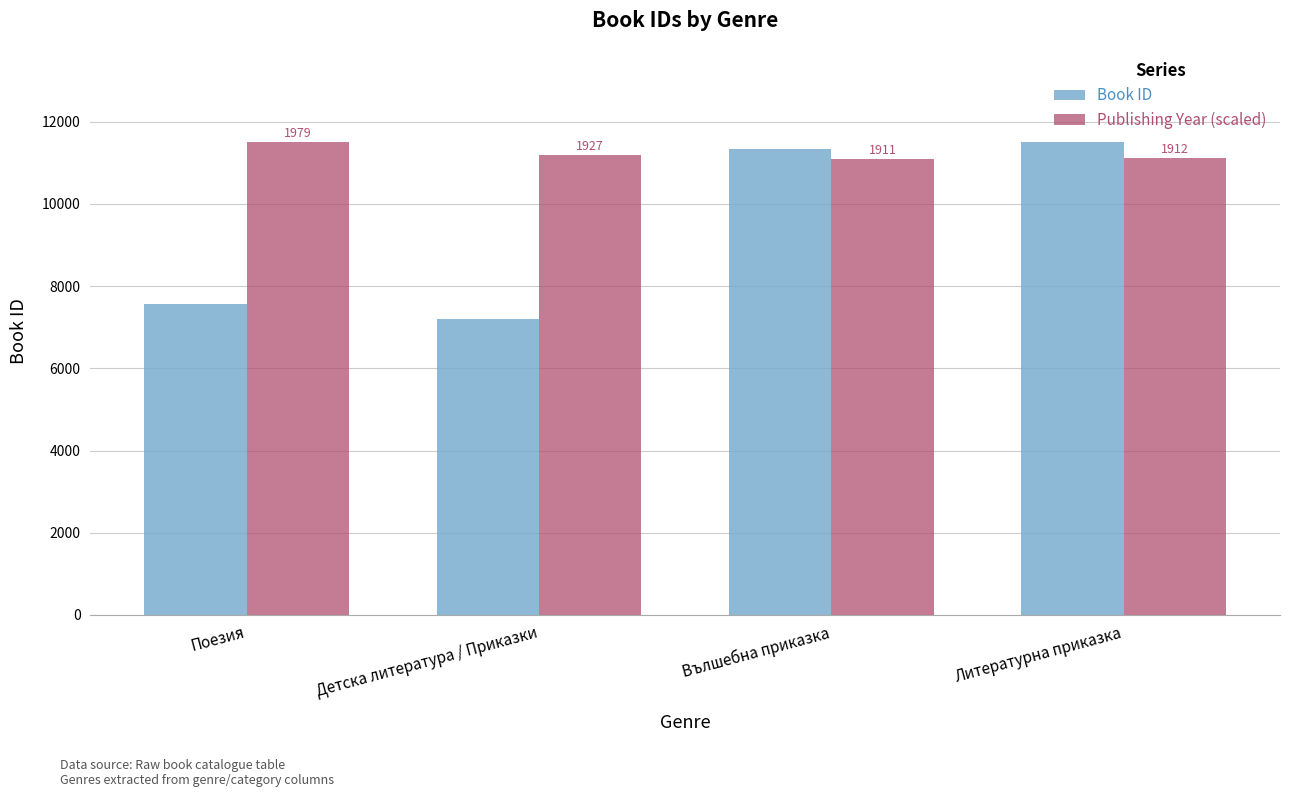

What are all the series names shown in the legend?

Book ID, Publishing Year (scaled)